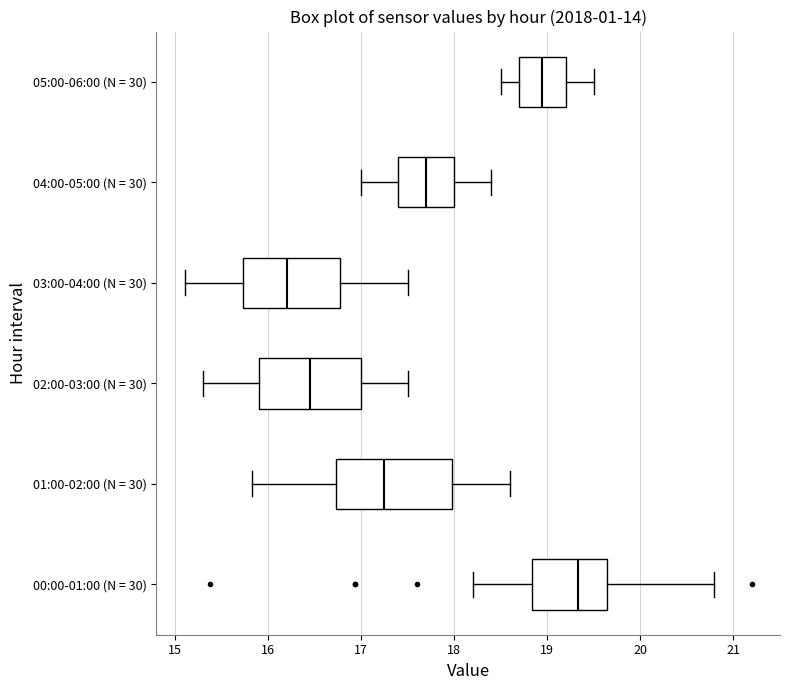

Reading bottom to top, transcribe this box plot: for each box, give where its median line is, the range the box spans, and where its two whiskers end, as read against the x-axis. The values are not printed on the chart, so give them approximately, as read against the axis.

00:00-01:00 (N = 30): median 19.3, box 18.8 to 19.6, whiskers 18.2 to 20.8
01:00-02:00 (N = 30): median 17.3, box 16.7 to 18.0, whiskers 15.8 to 18.6
02:00-03:00 (N = 30): median 16.5, box 15.9 to 17.0, whiskers 15.3 to 17.5
03:00-04:00 (N = 30): median 16.2, box 15.7 to 16.8, whiskers 15.1 to 17.5
04:00-05:00 (N = 30): median 17.7, box 17.4 to 18.0, whiskers 17.0 to 18.4
05:00-06:00 (N = 30): median 19.0, box 18.7 to 19.2, whiskers 18.5 to 19.5